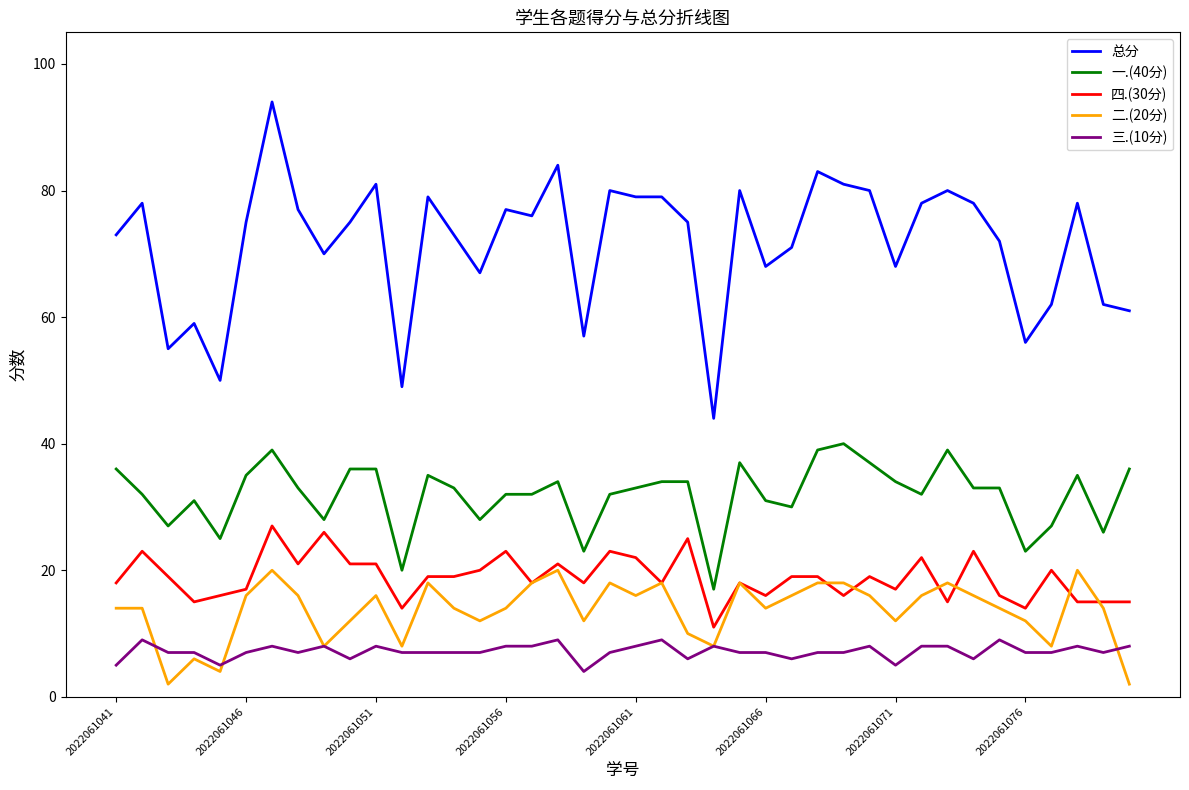

List the series in order of their peak value, highest first.

总分, 一.(40分), 四.(30分), 二.(20分), 三.(10分)